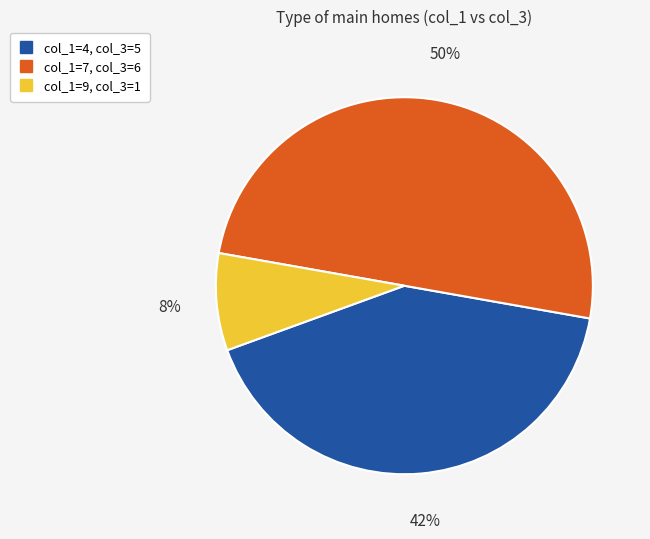

To the nearest percent, what is the average slice percentage?

33%